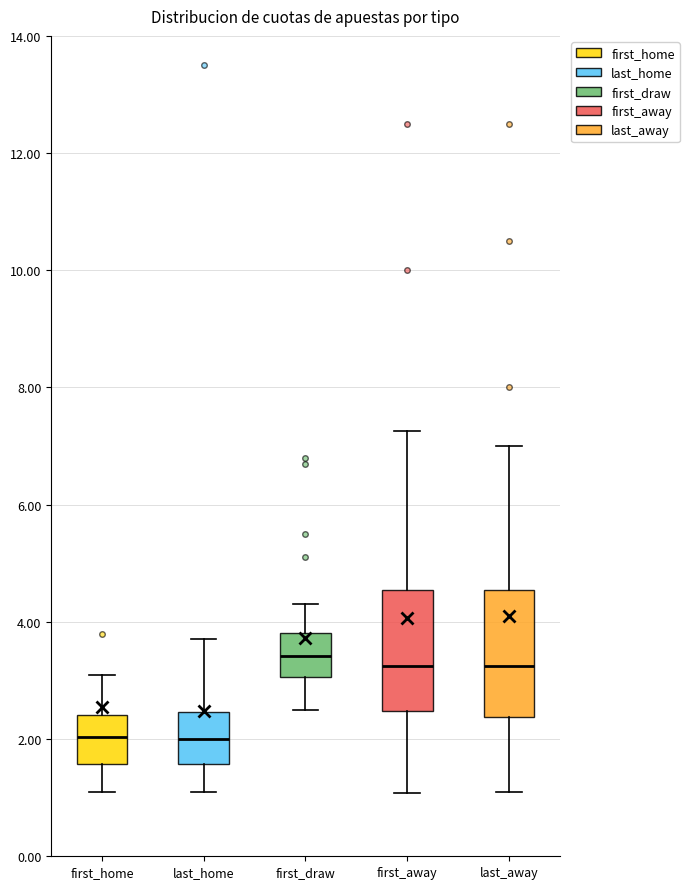

Reading left to right, read every box against the y-axis: the position of its median line, the range the box covers, and the ends of its whiskers. The values are not printed on the chart, so give them approximately, as read against the axis.

first_home: median 2.0, box 1.6 to 2.4, whiskers 1.2 to 3.2
last_home: median 2.0, box 1.6 to 2.4, whiskers 1.2 to 3.8
first_draw: median 3.4, box 3.0 to 3.8, whiskers 2.4 to 4.4
first_away: median 3.2, box 2.4 to 4.6, whiskers 1.0 to 7.2
last_away: median 3.2, box 2.4 to 4.6, whiskers 1.0 to 7.0